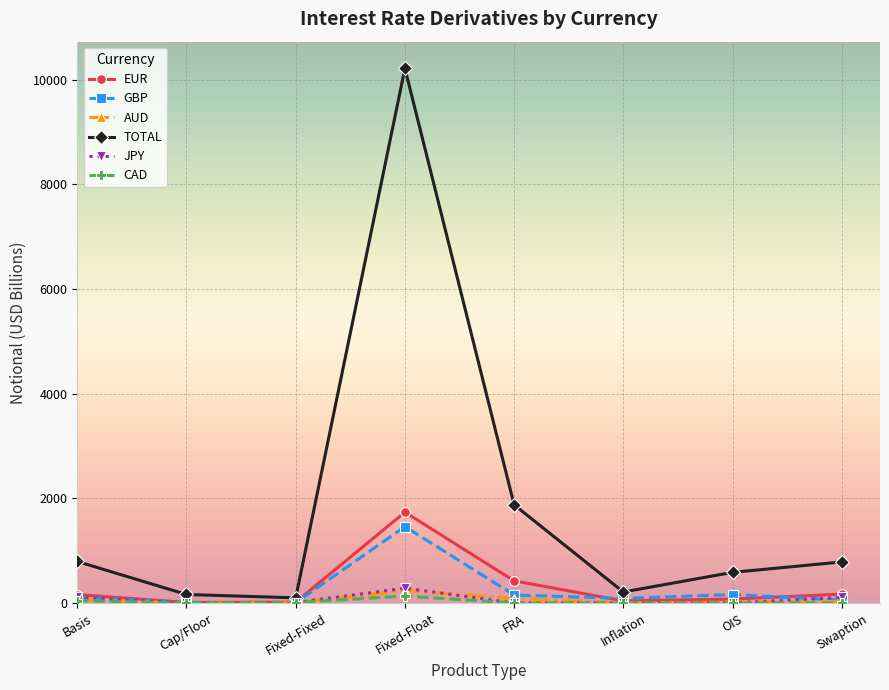

Which series has the largest total across all categories?

TOTAL